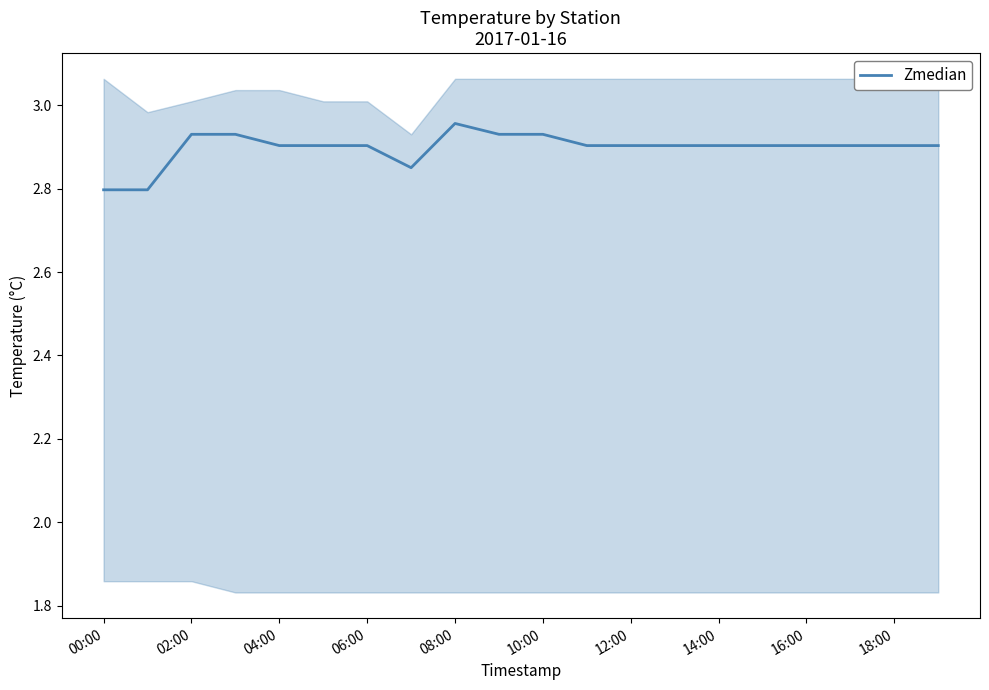

What is the maximum value shown in the chart?

3.0